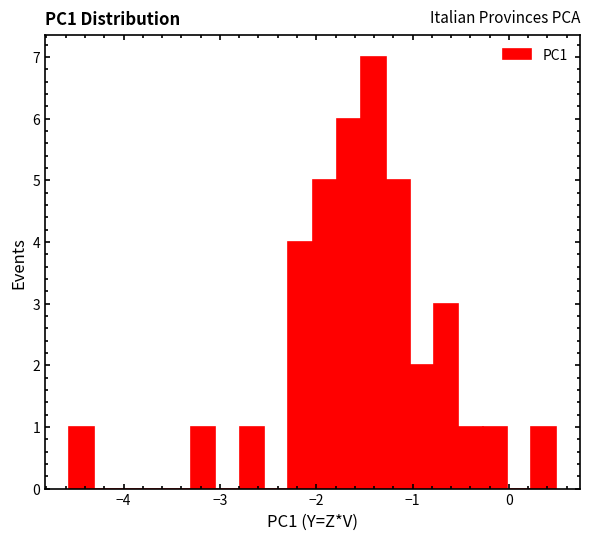

Around what value on the x-axis is the tallest bar? Give the approximate position of its centre, as read against the axis.

-1.4